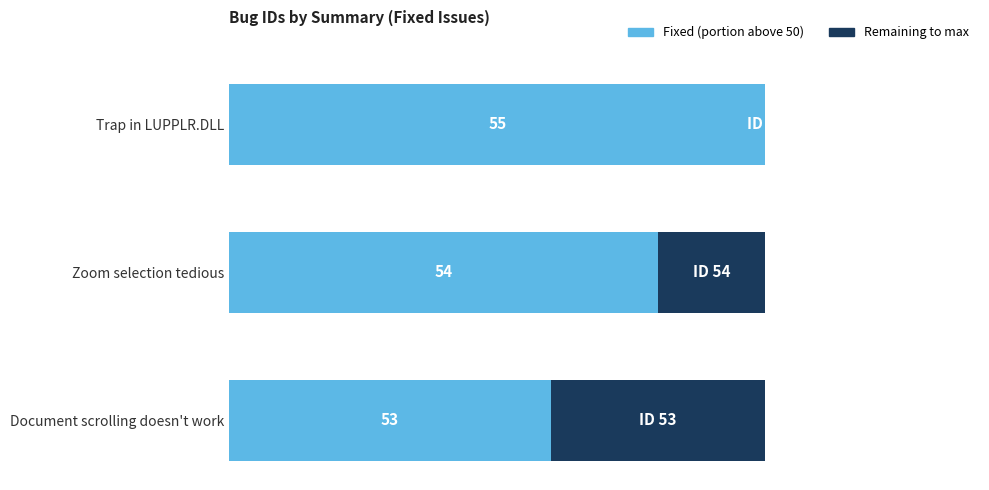

Rank the series by their average value, from highest to lowest.

Fixed (portion above 50), Remaining to max